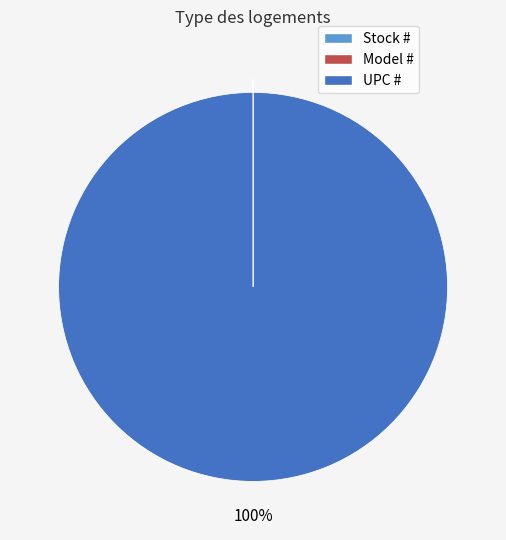

Is there any slice that represents more than half of the pie?

Yes